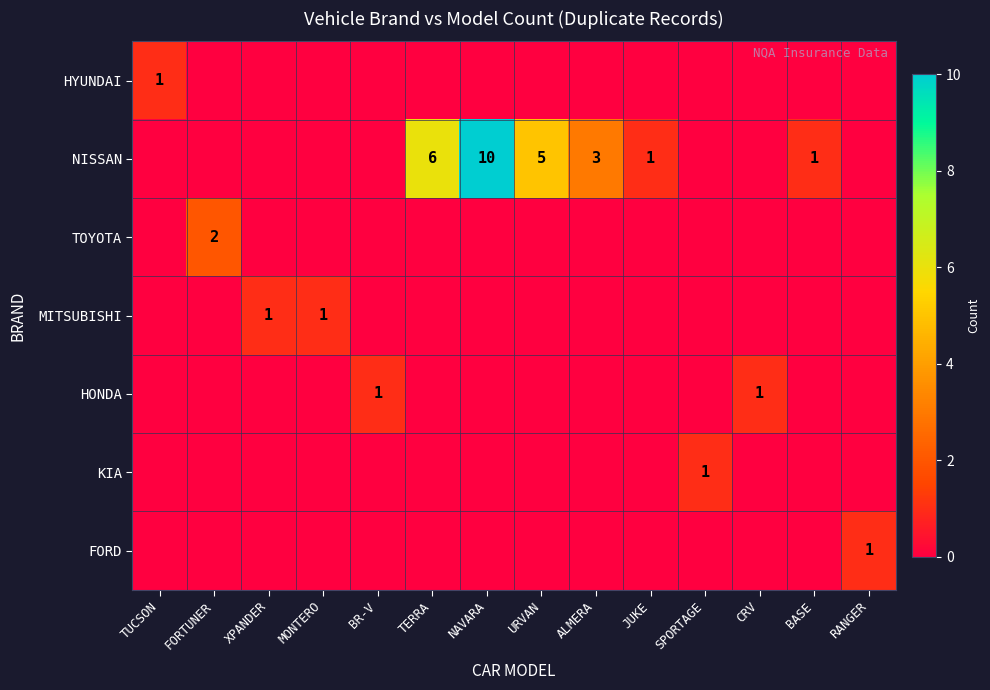

The value of NISSAN at JUKE is 1. True or false?

True